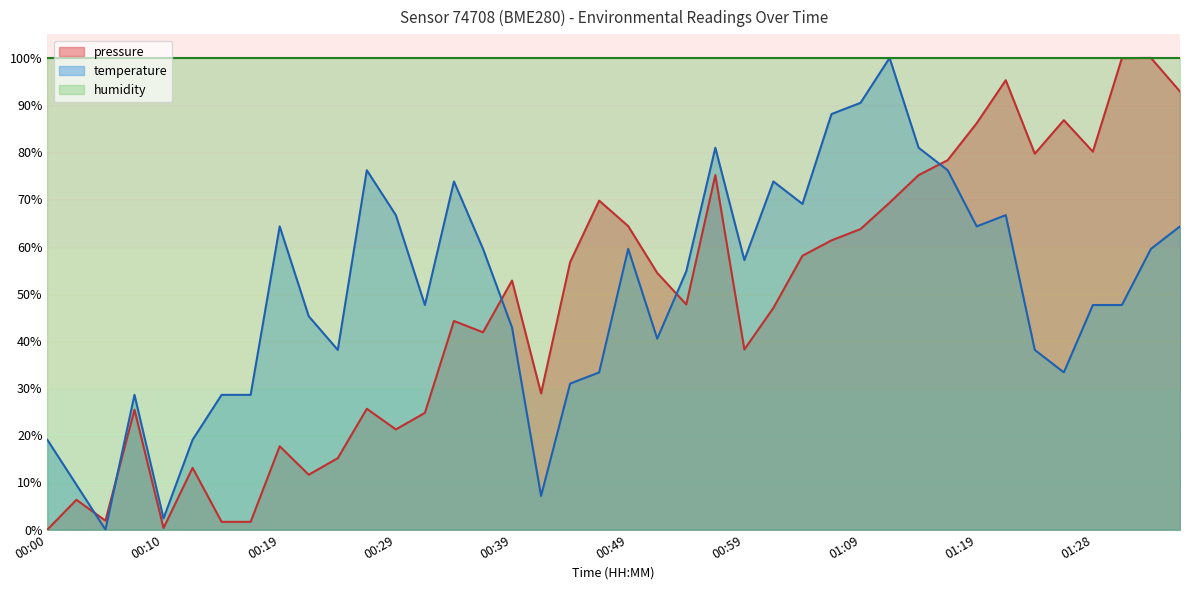

How many interior local valleys does the pressure series have?

10